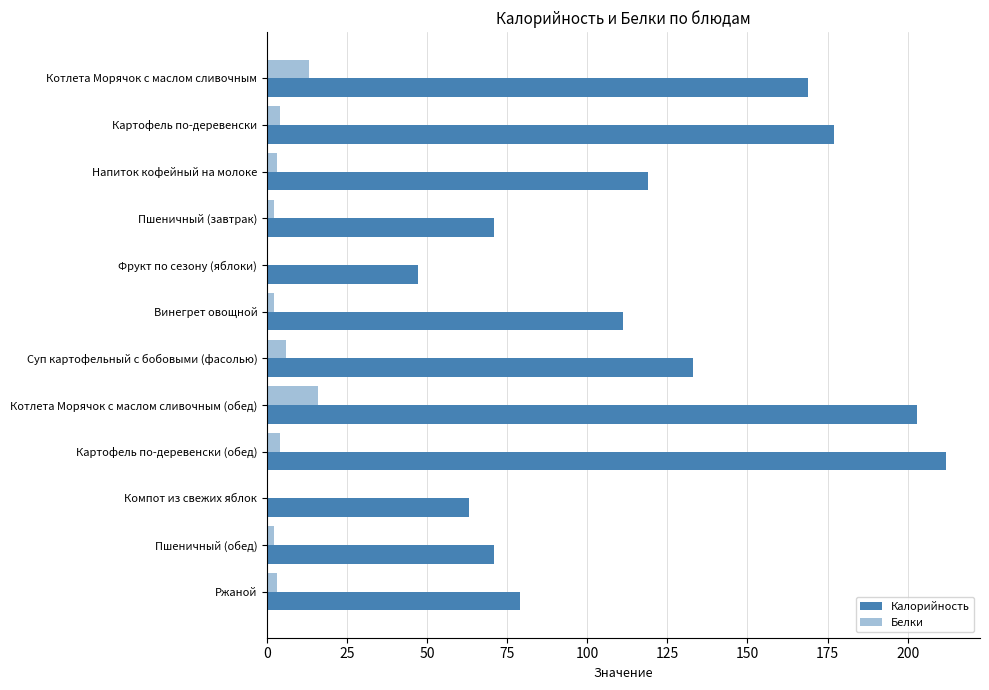

Rank the series by their maximum value, from lowest to highest.

Белки, Калорийность